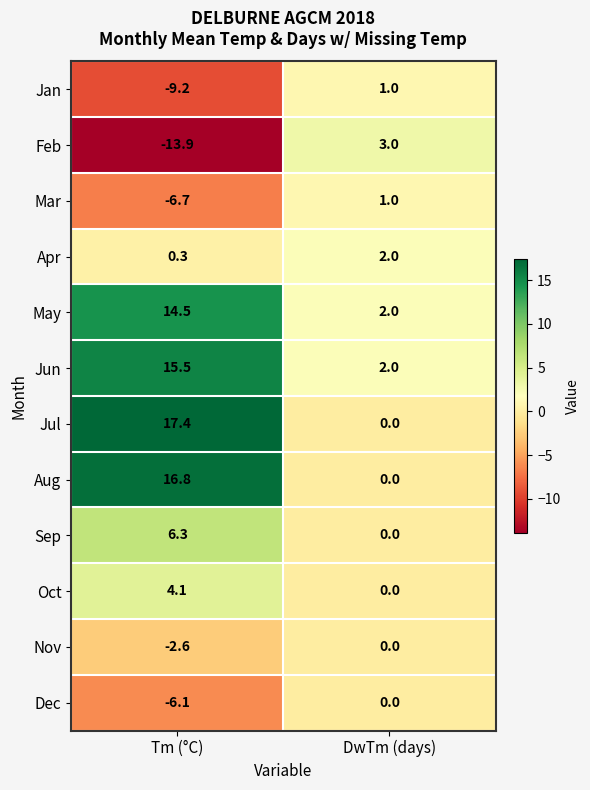

True or false: Nov has a value of 0.0 at DwTm (days).

True